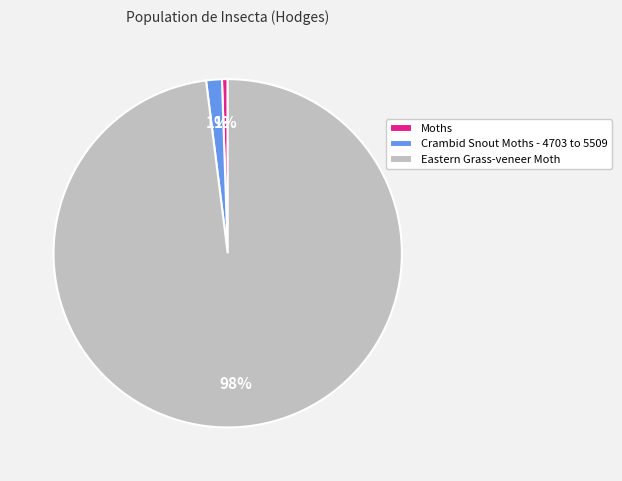

Between Eastern Grass-veneer Moth and Crambid Snout Moths - 4703 to 5509, which is larger?

Eastern Grass-veneer Moth